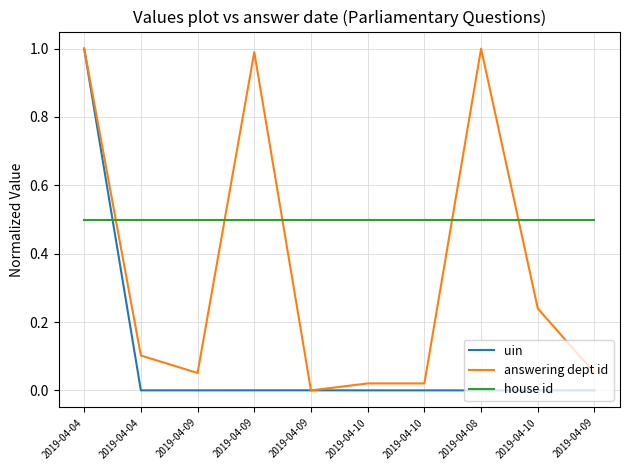

At which label is house id closest to 0?

2019-04-04